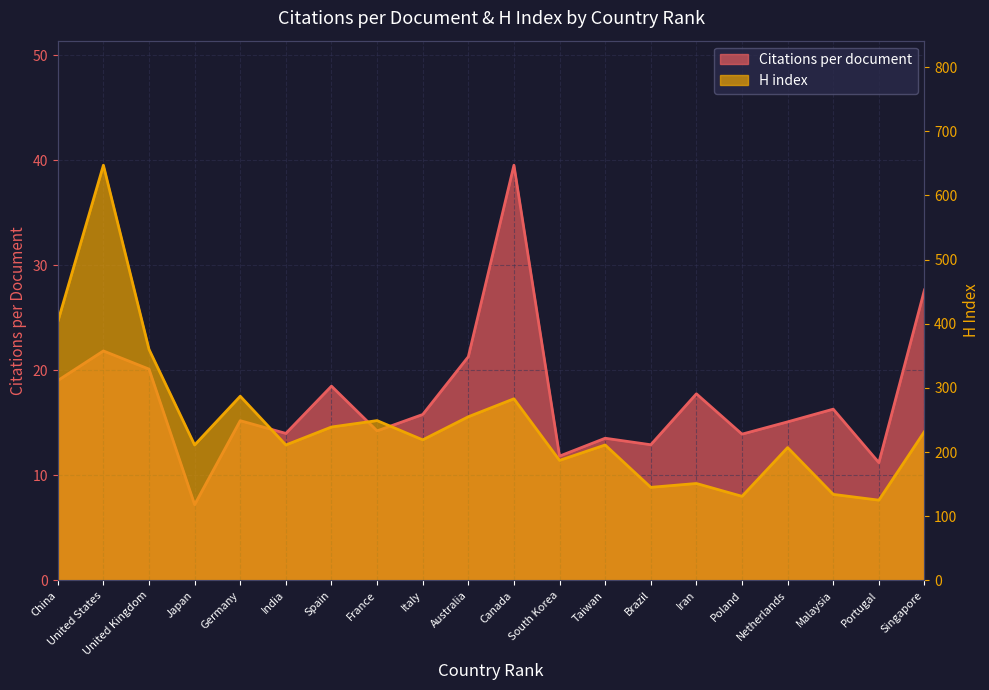

What is the difference between the highest and lowest values at Iran?

133.2